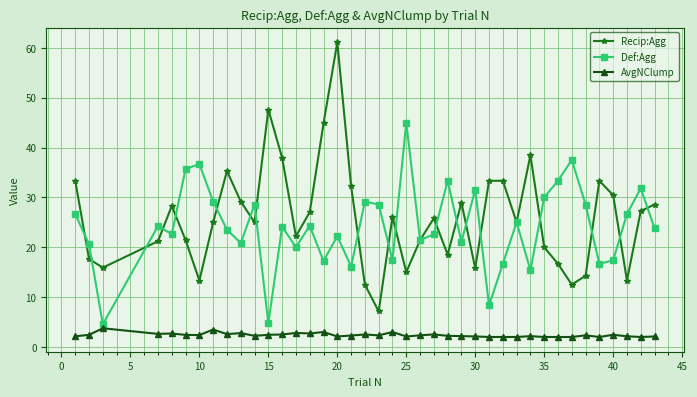

True or false: AvgNClump and Def:Agg intersect in this chart.

False